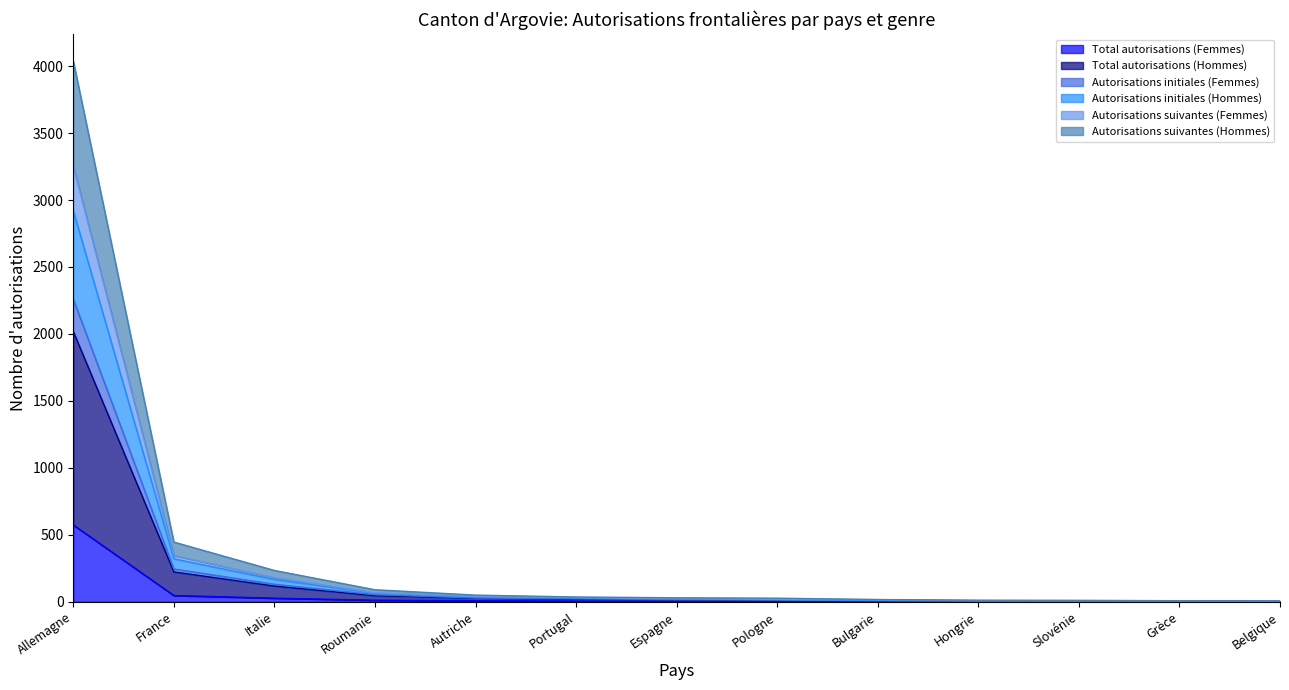

Reading left to right, extract all data points from this chart.

Total autorisations (Femmes): Allemagne=574	France=47	Italie=27	Roumanie=12	Autriche=8	Portugal=5	Espagne=4	Pologne=3	Bulgarie=2	Hongrie=2	Slovénie=2	Grèce=1	Belgique=1
Total autorisations (Hommes): Allemagne=2019	France=223	Italie=117	Roumanie=45	Autriche=25	Portugal=18	Espagne=15	Pologne=12	Bulgarie=7	Hongrie=6	Slovénie=6	Grèce=4	Belgique=3
Autorisations initiales (Femmes): Allemagne=2259	France=245	Italie=131	Roumanie=53	Autriche=28	Portugal=22	Espagne=16	Pologne=13	Bulgarie=7	Hongrie=6	Slovénie=6	Grèce=6	Belgique=4
Autorisations initiales (Hommes): Allemagne=2920	France=321	Italie=167	Roumanie=64	Autriche=35	Portugal=30	Espagne=21	Pologne=16	Bulgarie=11	Hongrie=7	Slovénie=7	Grèce=7	Belgique=4
Autorisations suivantes (Femmes): Allemagne=3254	France=346	Italie=180	Roumanie=68	Autriche=40	Portugal=31	Espagne=24	Pologne=18	Bulgarie=16	Hongrie=9	Slovénie=8	Grèce=7	Belgique=5
Autorisations suivantes (Hommes): Allemagne=4038	France=446	Italie=234	Roumanie=90	Autriche=50	Portugal=36	Espagne=30	Pologne=27	Bulgarie=17	Hongrie=12	Slovénie=11	Grèce=8	Belgique=7